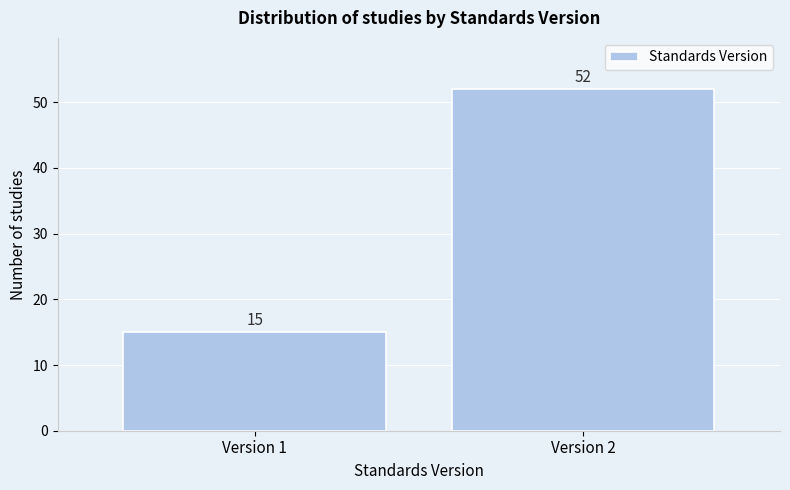

Reading right to left, extract all data points from this chart.

Version 2=52	Version 1=15